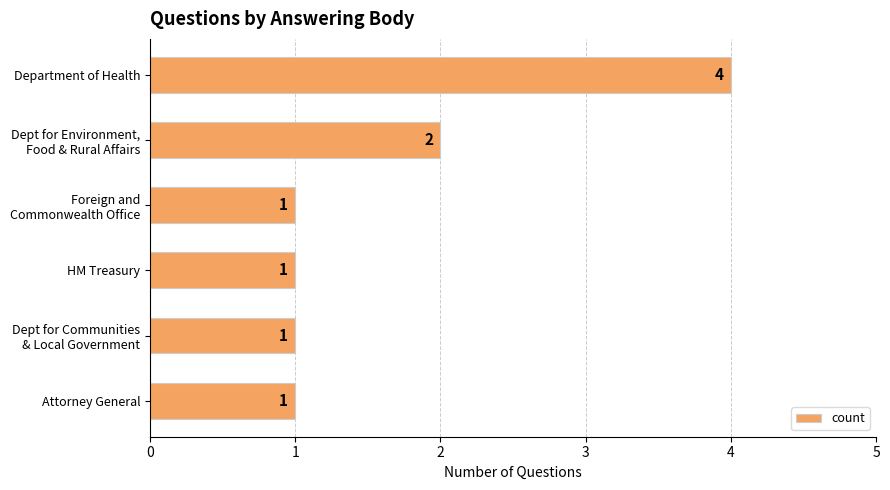

What is the sum of all values?

10